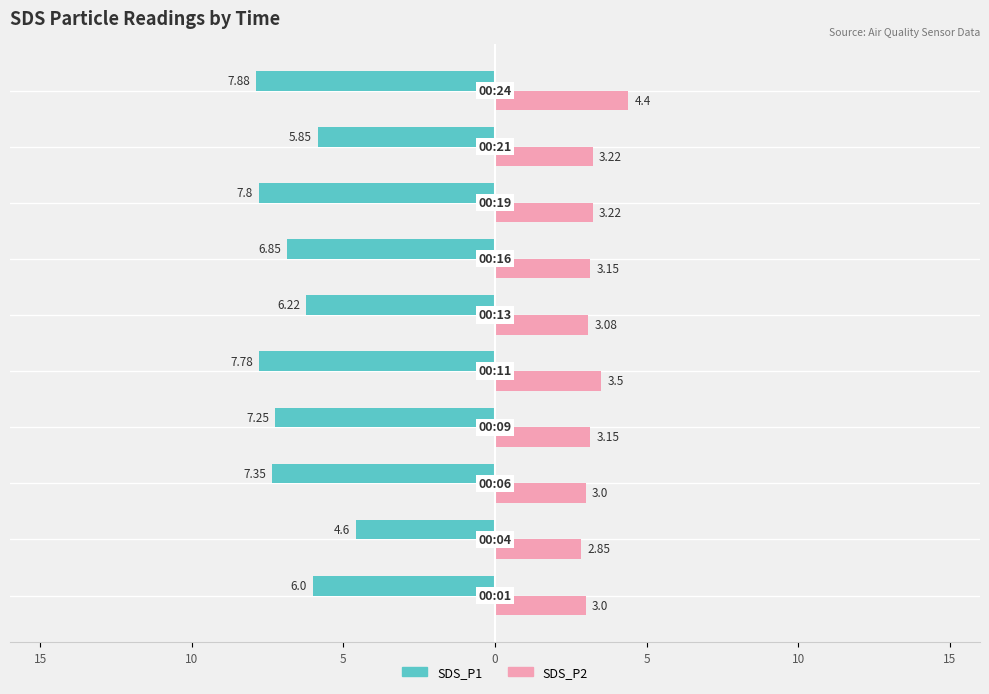

What are all the series names shown in the legend?

SDS_P1, SDS_P2